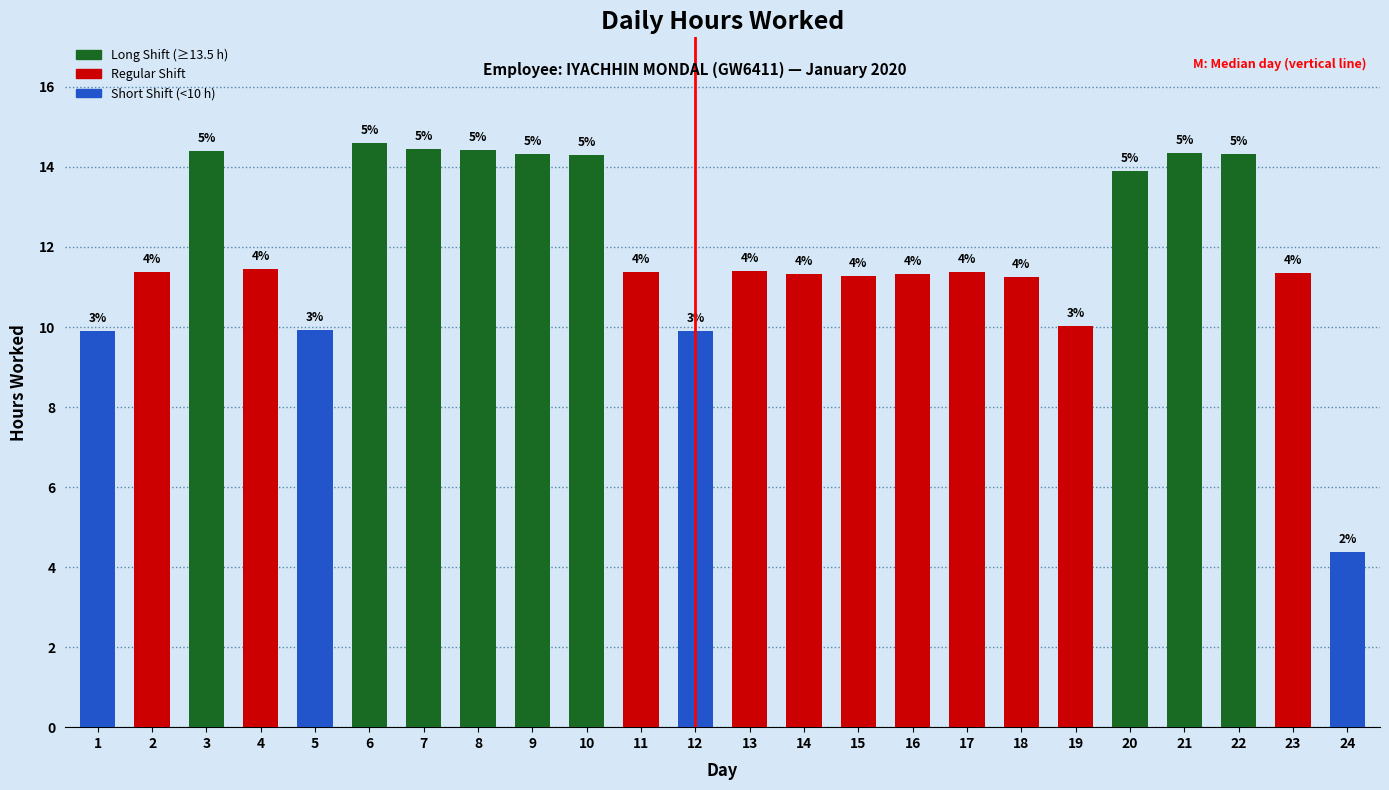

The chart shows a value of 7.4 at 23. True or false?

False